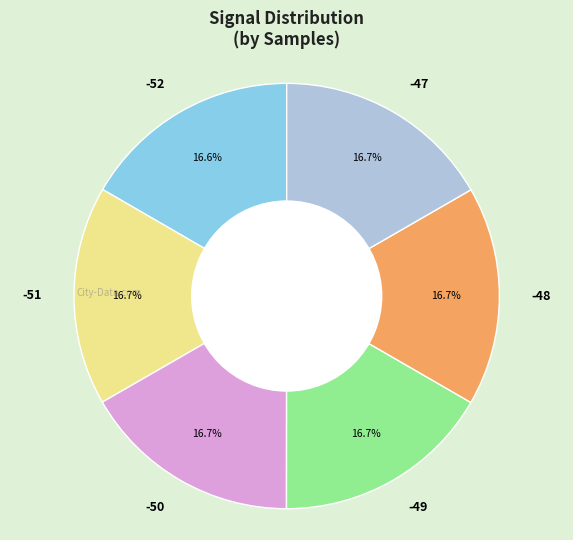

What is the ratio of the value at -50 to the value at -48?

1.0